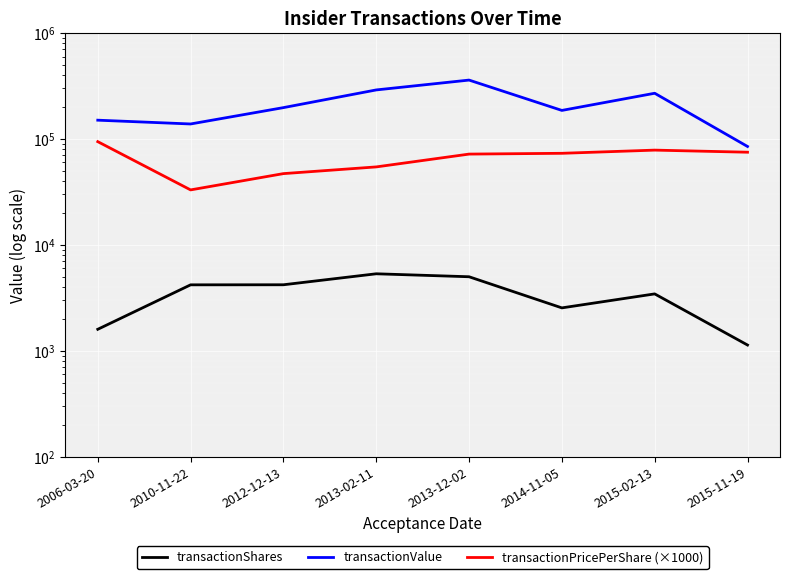

Rank the series by their average value, from highest to lowest.

transactionValue, transactionPricePerShare (×1000), transactionShares